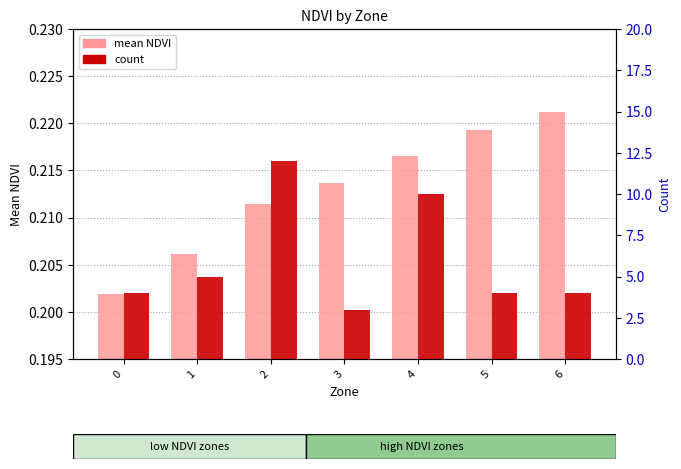

Which series has the largest total across all categories?

count